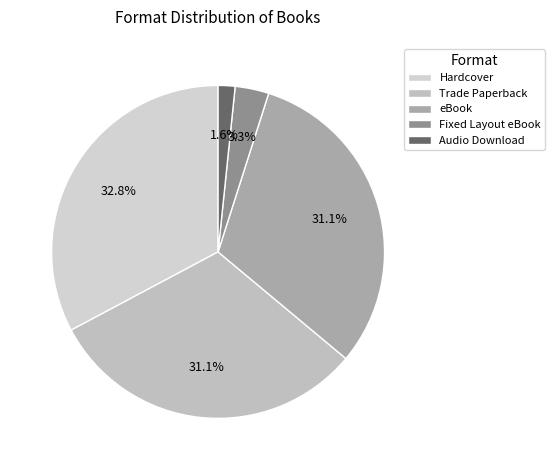

What percentage do eBook and Hardcover together represent?

63.9%